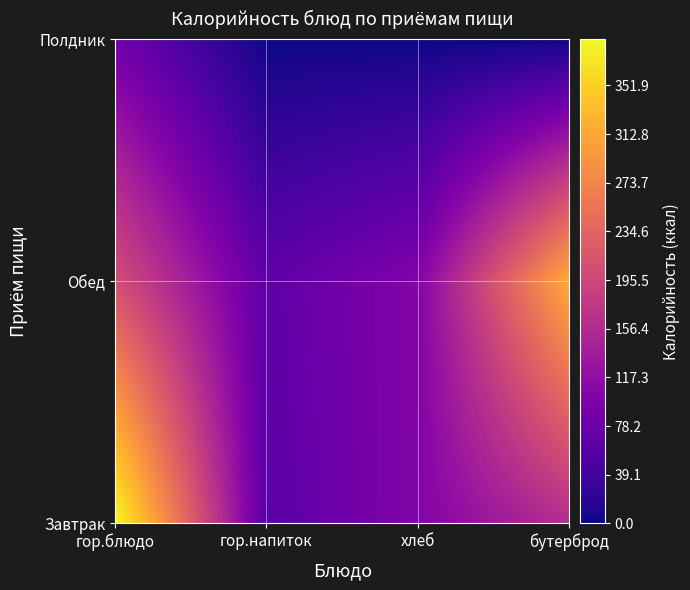

The Обед series shows 326 at гор.блюдо. True or false?

False